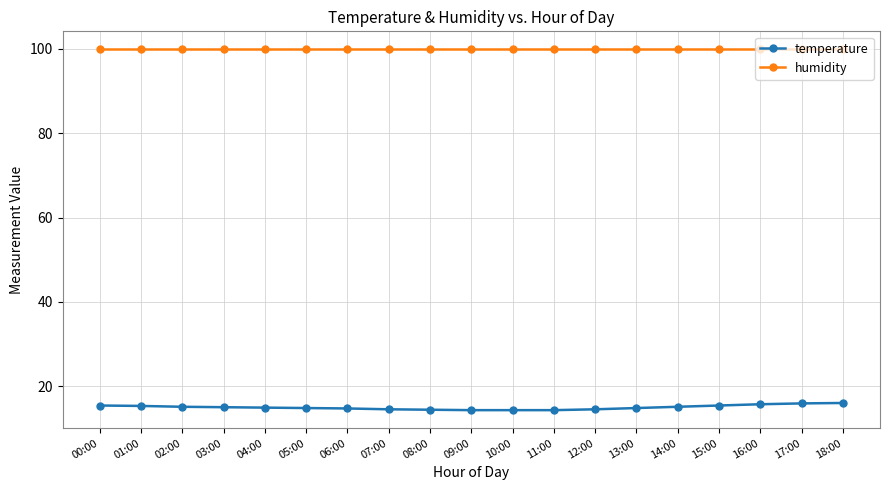

What is the label of the 4th point from the left?

03:00